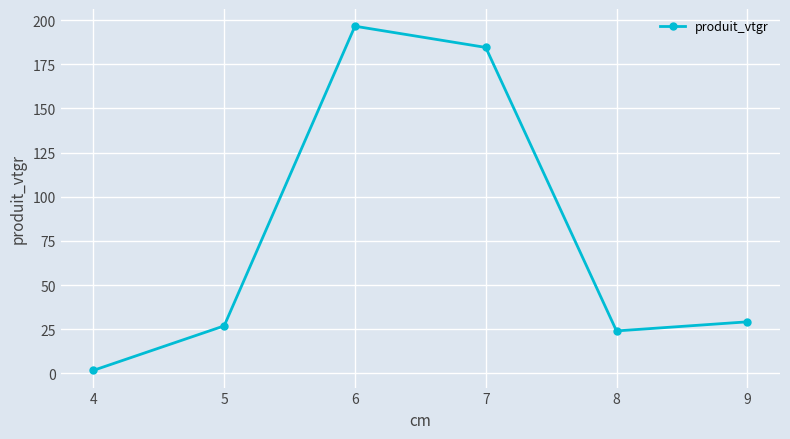

Which has a higher value, 9 or 6?

6